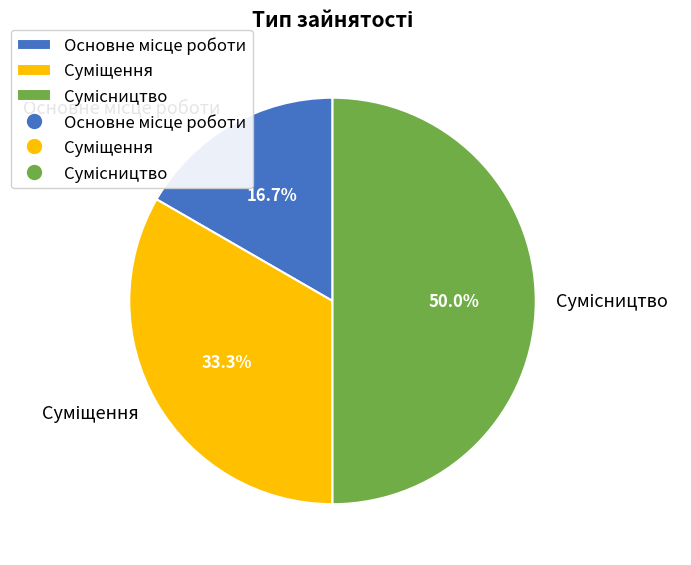

Count the number of slices in the pie.

3